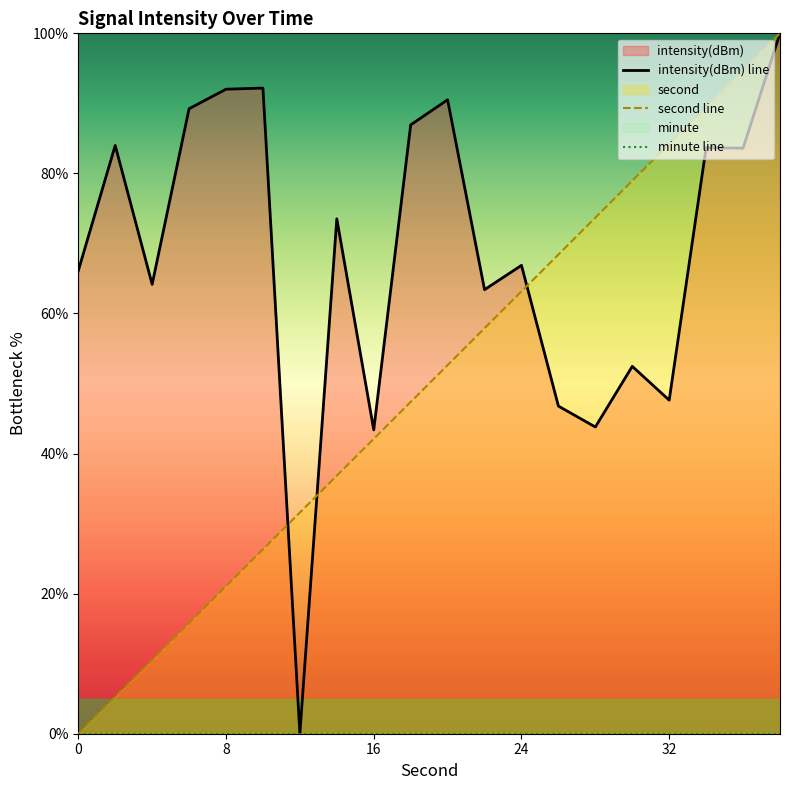

True or false: intensity(dBm) line and minute line intersect in this chart.

False